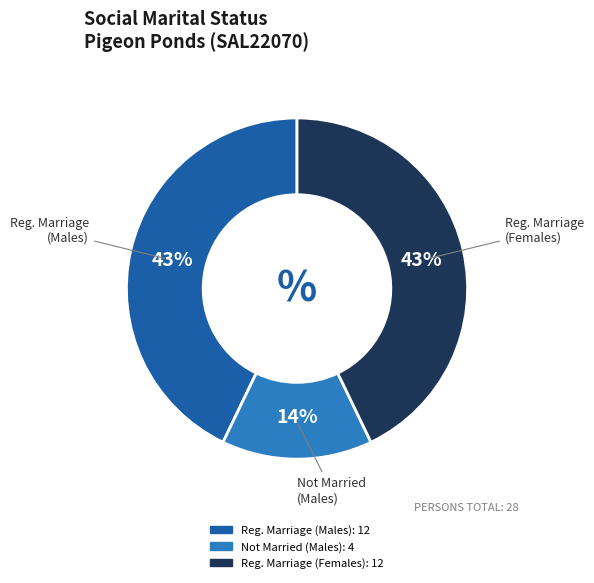

To the nearest percent, what is the average slice percentage?

33%